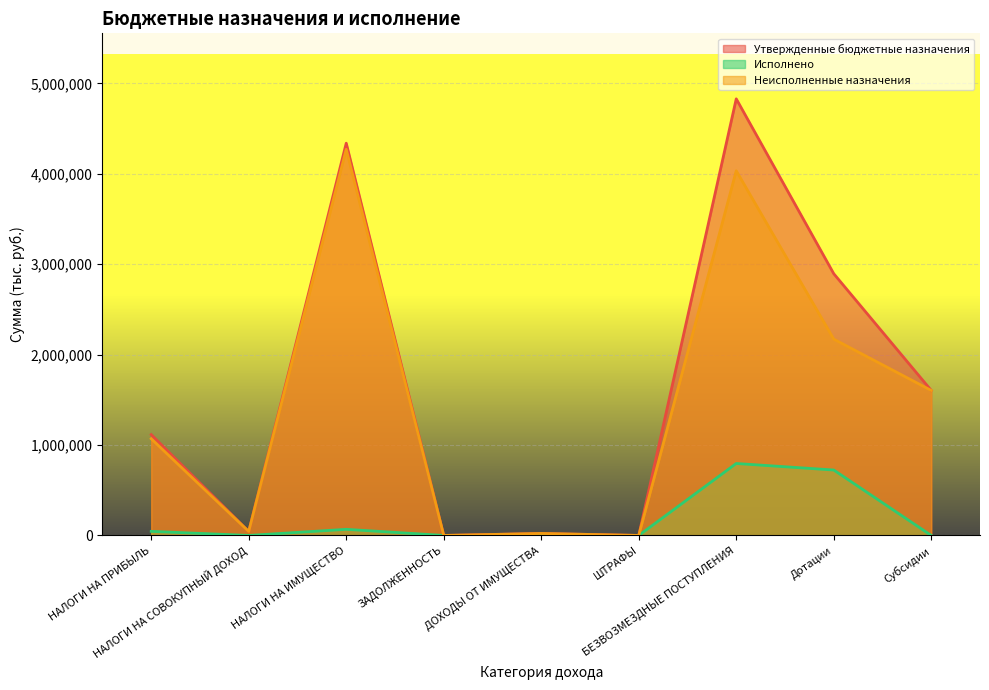

At which category does Неисполненные назначения reach its first local peak?

НАЛОГИ НА ИМУЩЕСТВО